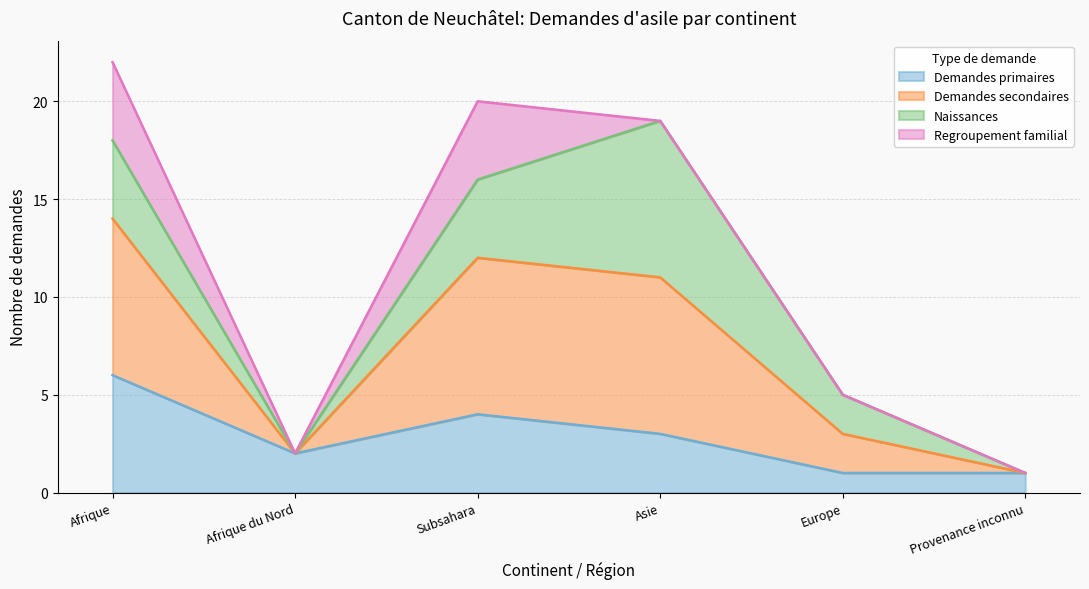

The value of Demandes primaires at Afrique is 2. True or false?

False